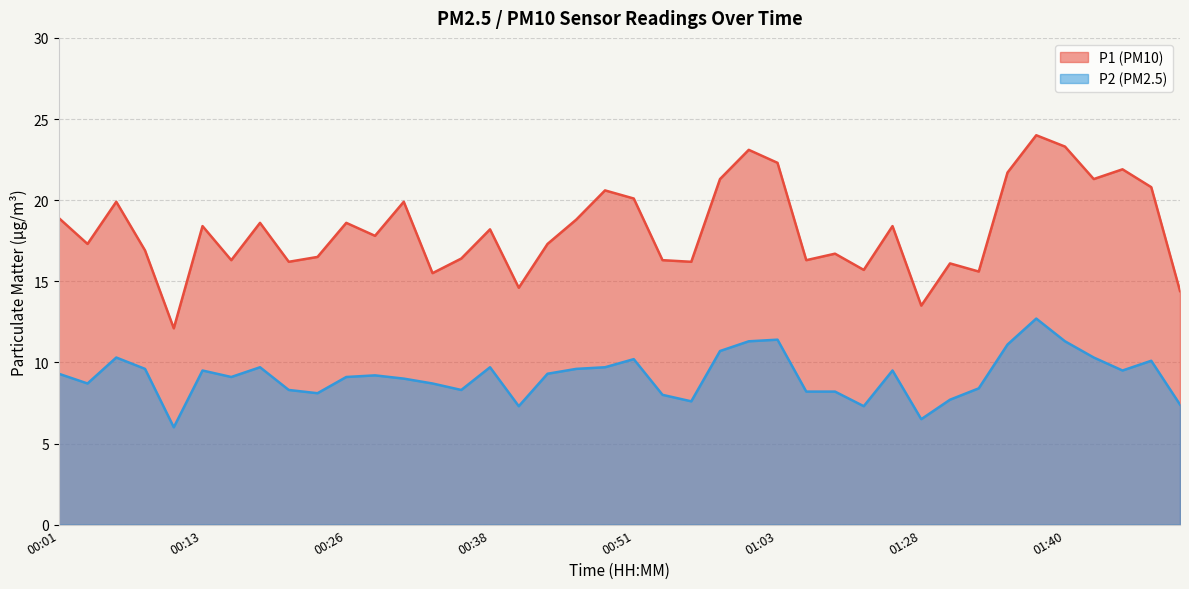

Reading left to right, transcribe all the data shown in this chart.

P1: 00:01=18.9	00:03=17.3	00:06=19.9	00:08=16.9	00:11=12.1	00:13=18.4	00:16=16.3	00:18=18.6	00:21=16.2	00:23=16.5	00:26=18.6	00:28=17.8	00:31=19.9	00:33=15.5	00:36=16.4	00:38=18.2	00:41=14.6	00:43=17.3	00:46=18.8	00:48=20.6	00:51=20.1	00:53=16.3	00:55=16.2	00:58=21.3	01:00=23.1	01:03=22.3	01:11=16.3	01:14=16.7	01:16=15.7	01:19=18.4	01:28=13.5	01:31=16.1	01:33=15.6	01:35=21.7	01:38=24.0	01:40=23.3	01:43=21.3	01:45=21.9	01:48=20.8	01:53=14.4
P2: 00:01=9.3	00:03=8.7	00:06=10.3	00:08=9.6	00:11=6.0	00:13=9.5	00:16=9.1	00:18=9.7	00:21=8.3	00:23=8.1	00:26=9.1	00:28=9.2	00:31=9.0	00:33=8.7	00:36=8.3	00:38=9.7	00:41=7.3	00:43=9.3	00:46=9.6	00:48=9.7	00:51=10.2	00:53=8.0	00:55=7.6	00:58=10.7	01:00=11.3	01:03=11.4	01:11=8.2	01:14=8.2	01:16=7.3	01:19=9.5	01:28=6.5	01:31=7.7	01:33=8.4	01:35=11.1	01:38=12.7	01:40=11.3	01:43=10.3	01:45=9.5	01:48=10.1	01:53=7.4